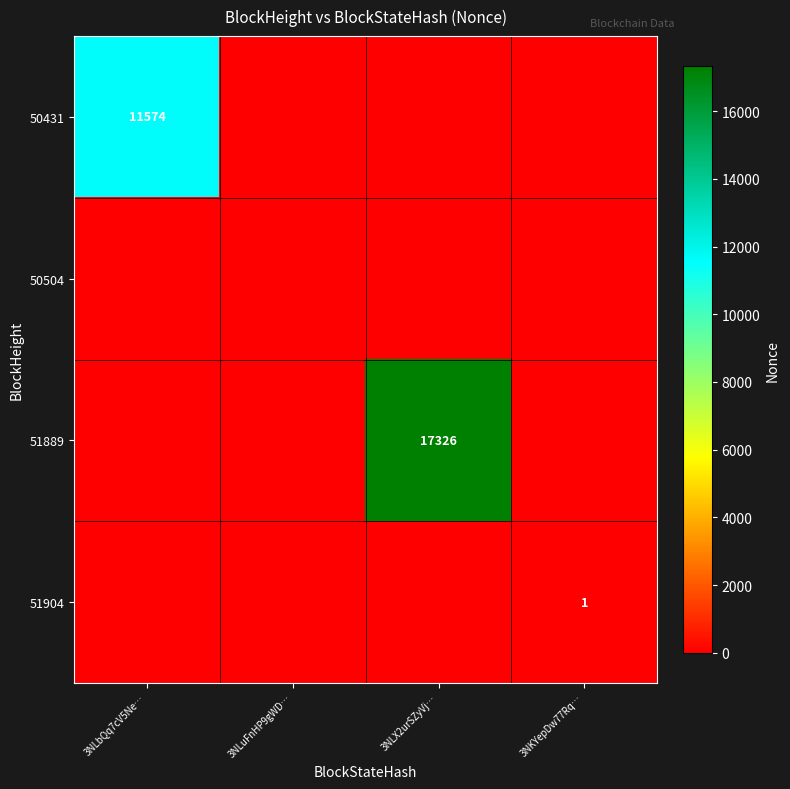

Between 3NLX2urSZyVj… and 3NKYepDw77Rq…, which is larger?

3NLX2urSZyVj…